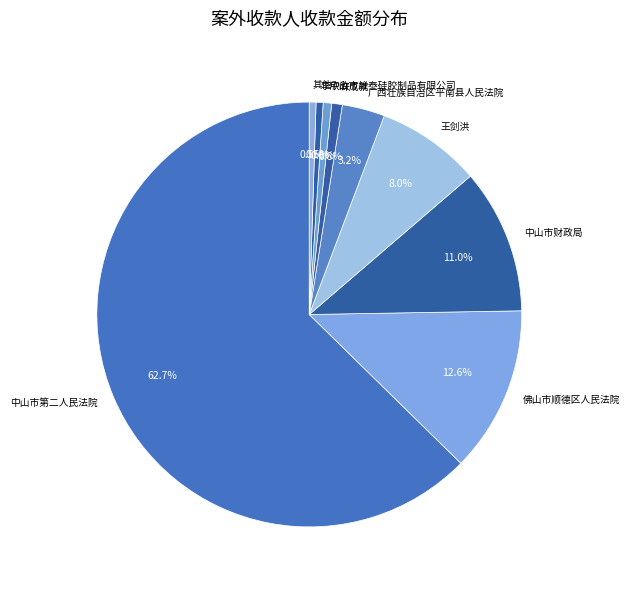

To the nearest percent, what percentage of the pie is 中山市财政局?

11%